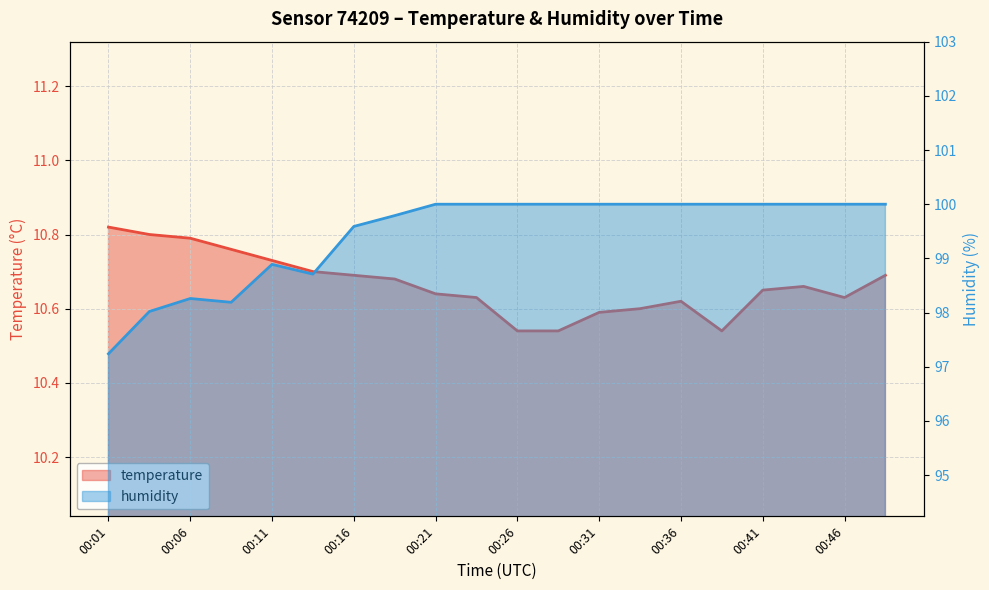

At which label does humidity reach its minimum?

00:01